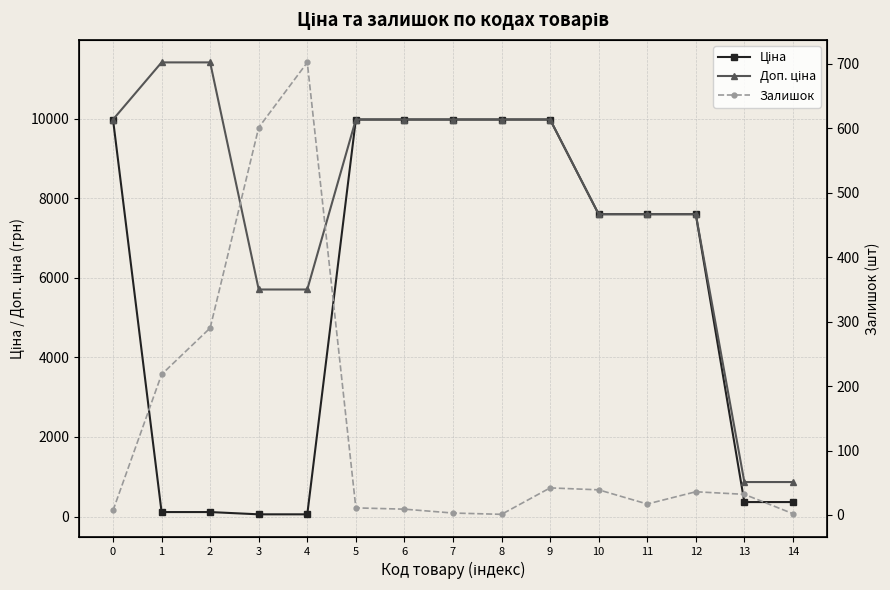

What is the value of the Залишок point at the 1st from the left?

7.0